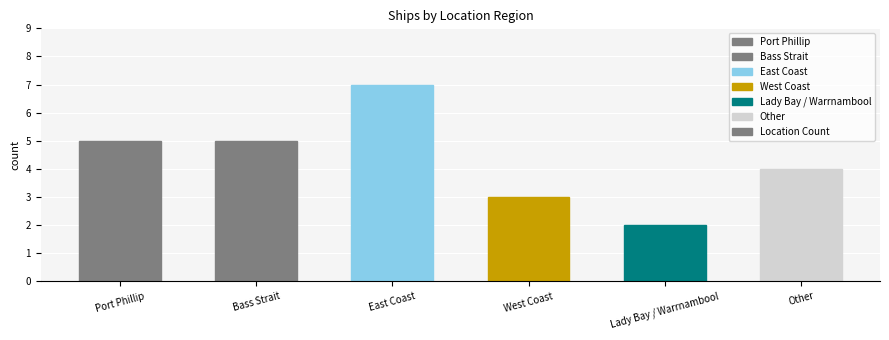

Where is the data nearest to the value 4?

Other